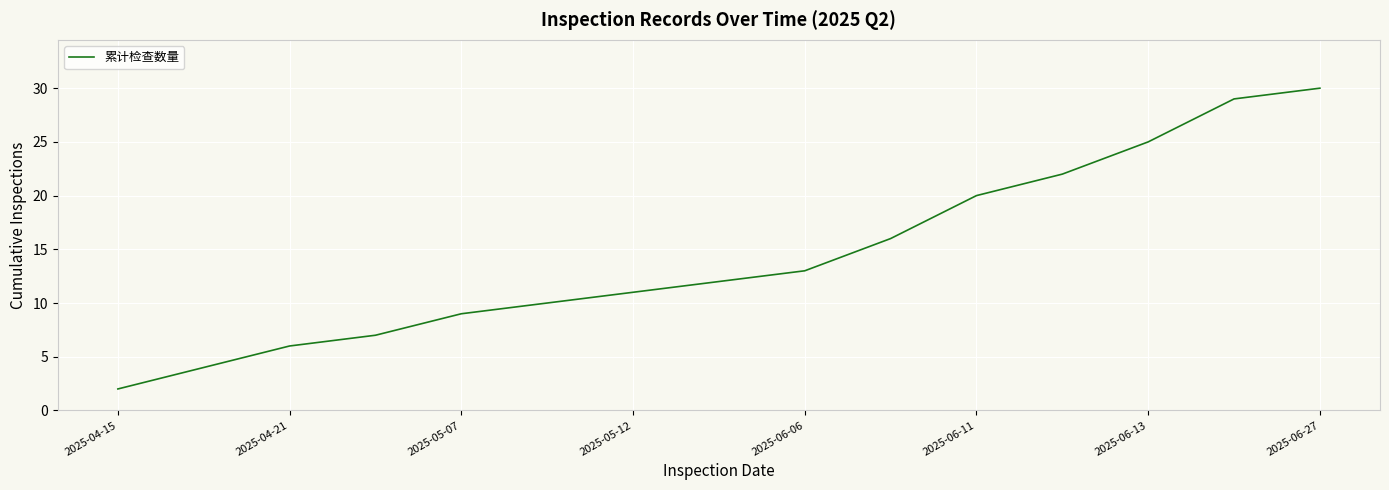

What is the minimum value shown in the chart?

2